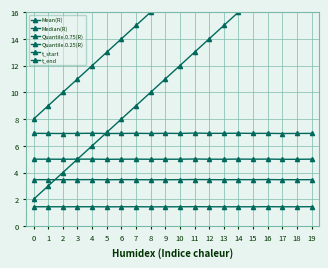

What is the total value across all series at 3?

32.8